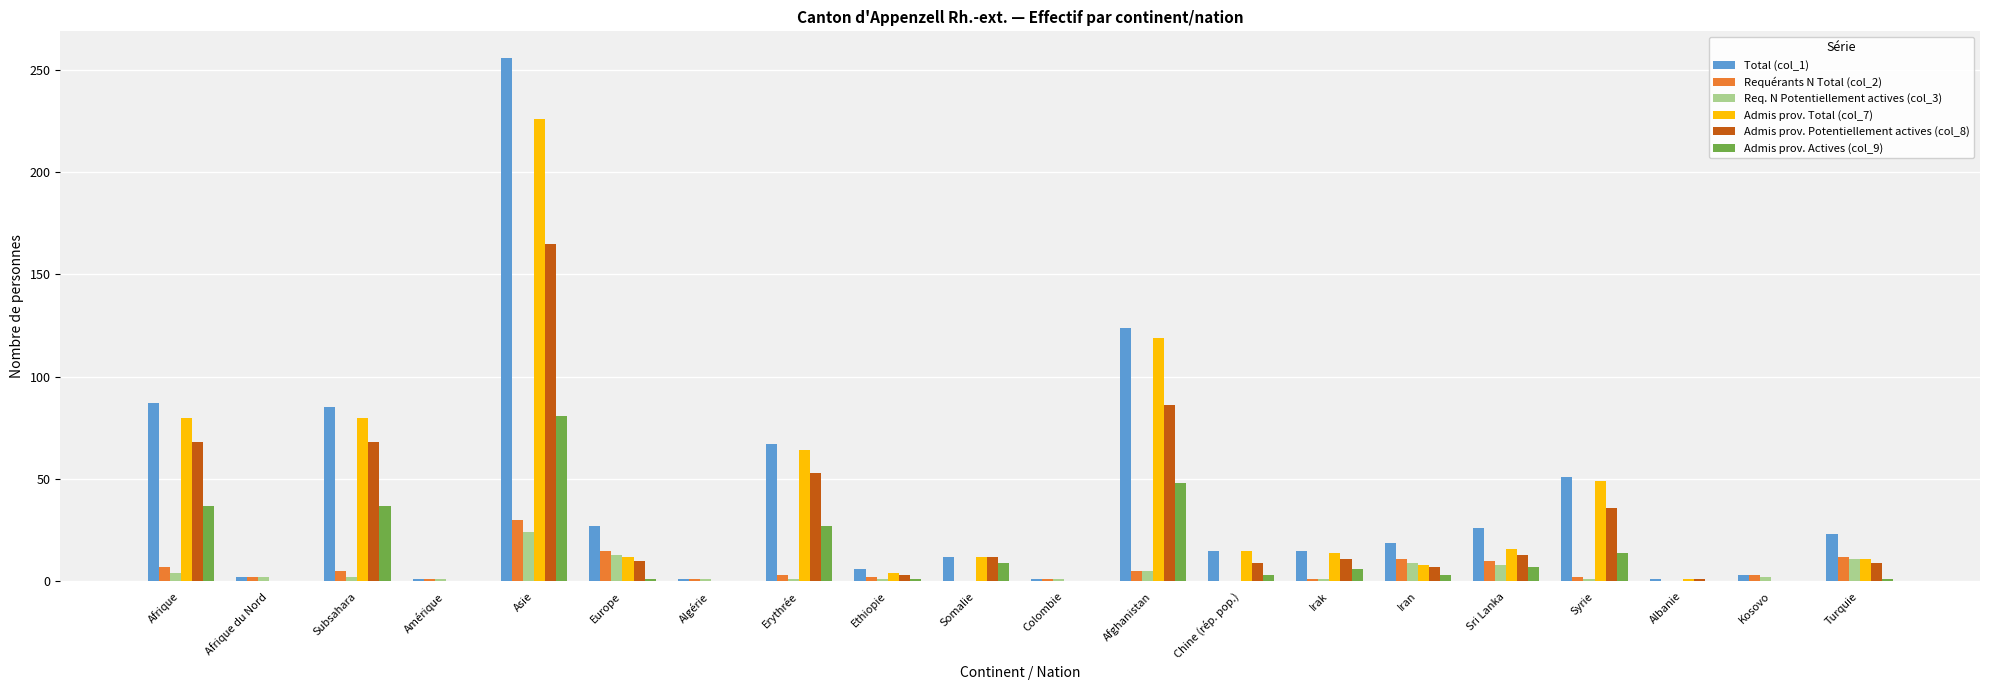

What is the difference between the Requérants N Total (col_2) values at Sri Lanka and Erythrée?

7